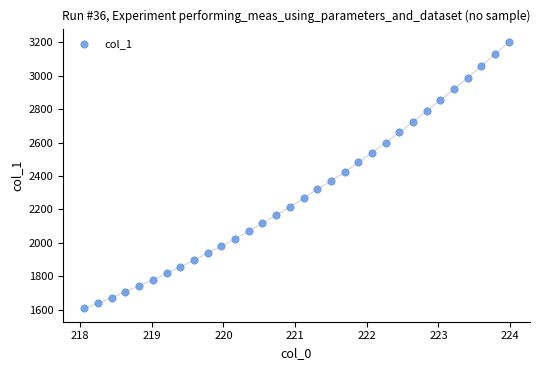

What is the range of X values (max minus min)?

5.9